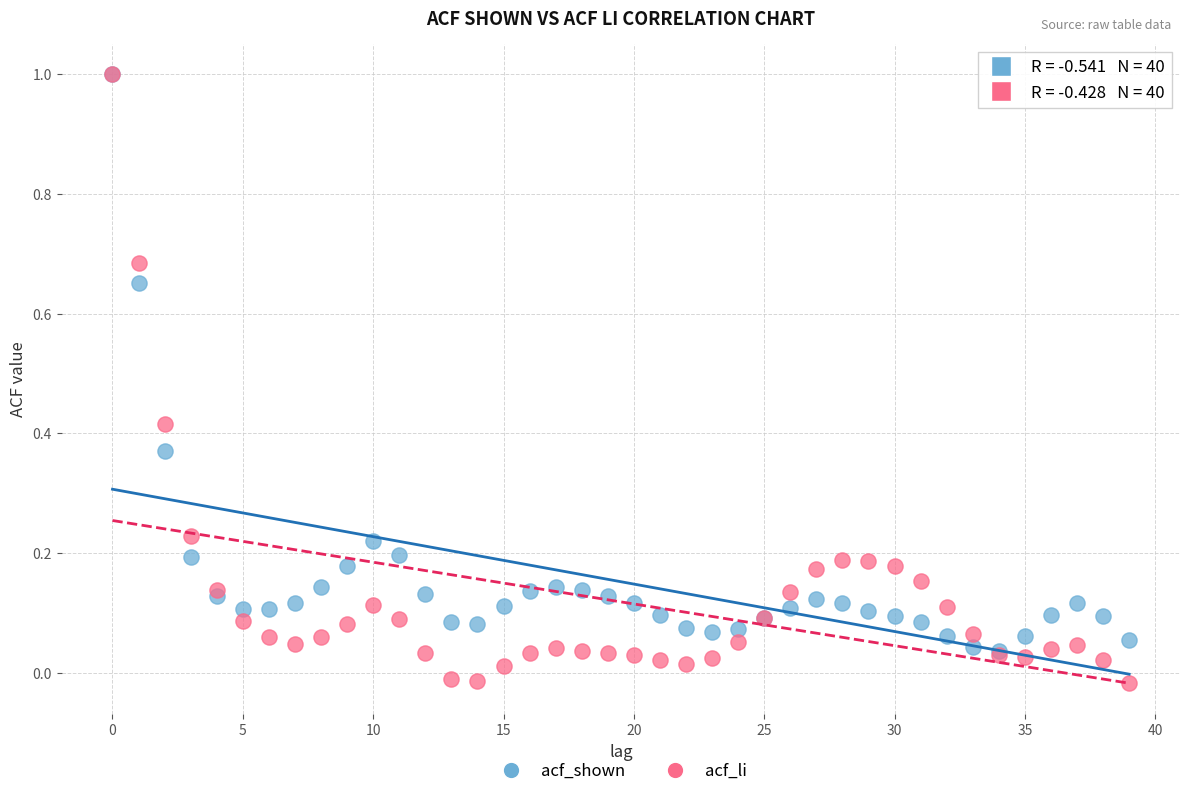

What are all the series names shown in the legend?

acf_shown, acf_li